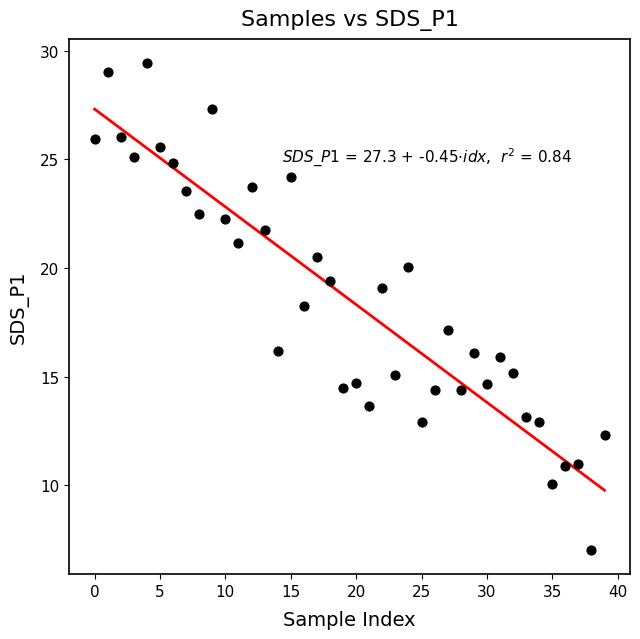

What is the range of Y values (max minus min)?

22.4